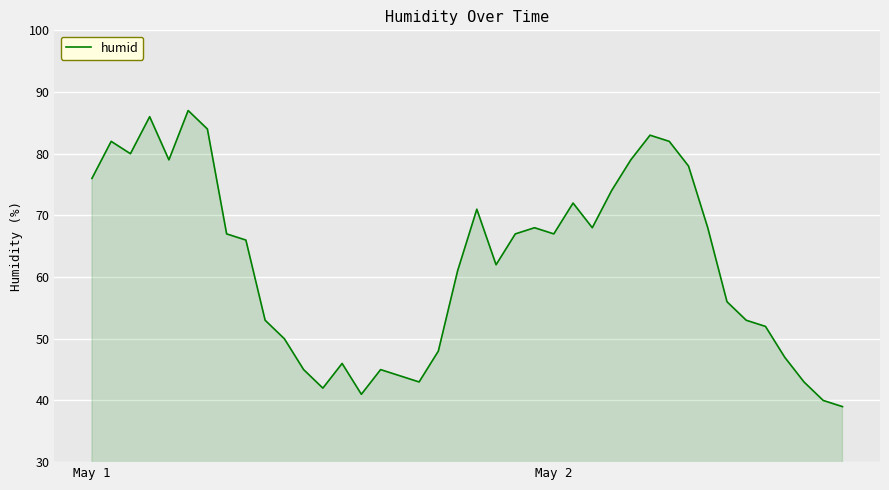

What is the greatest value displayed?

87